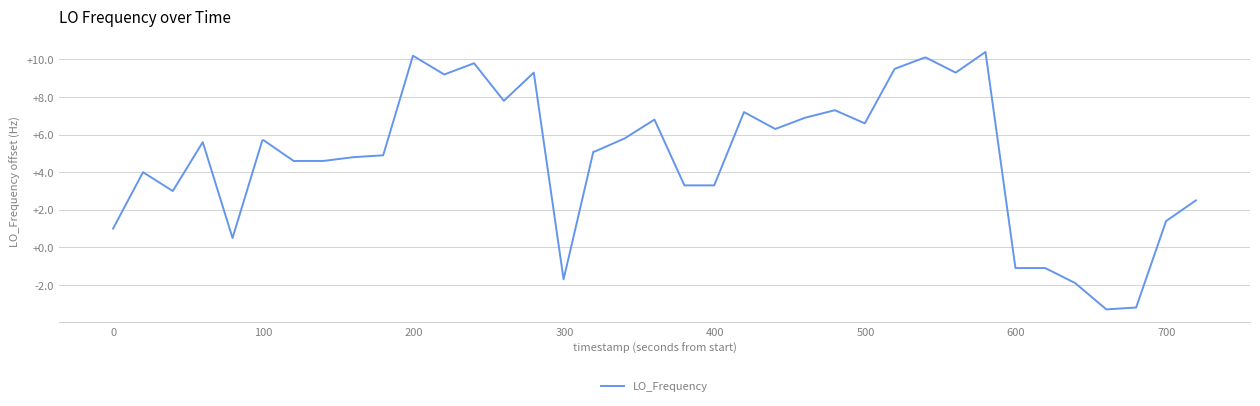

What is the maximum value shown in the chart?

10.4